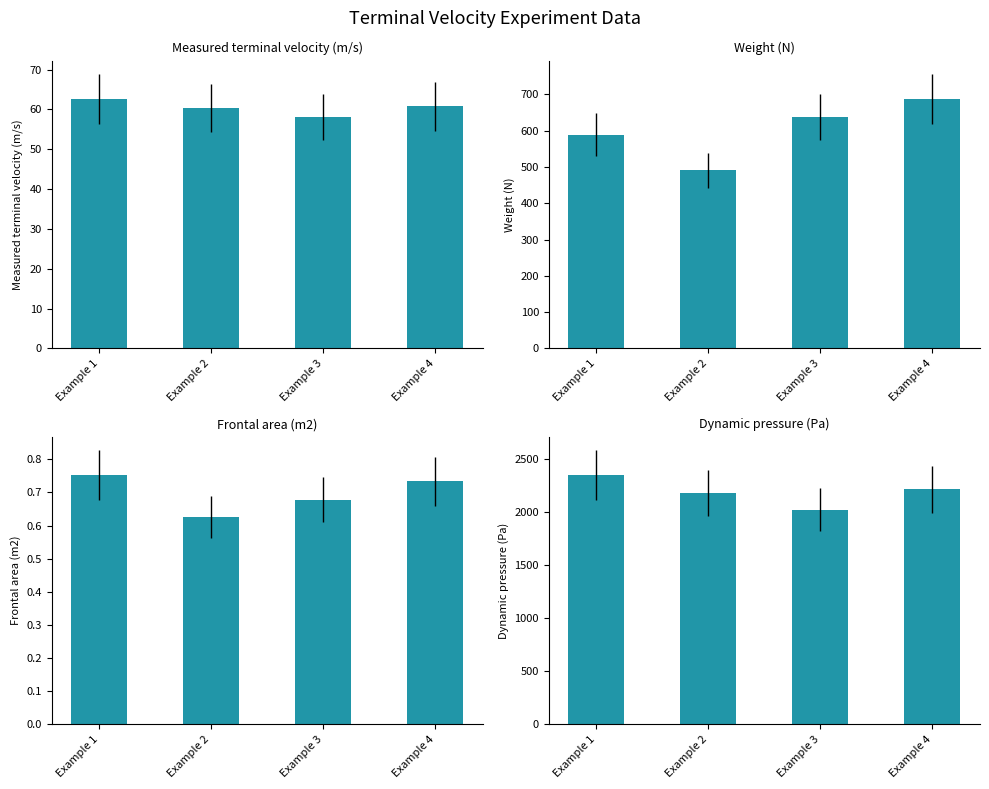

Reading right to left, list all the values displayed in this chart.

Measured terminal velocity (m/s): 60.8	58.1	60.3	62.6
Weight (N): 686.7	637.6	490.5	588.6
Frontal area (m2): 0.7	0.7	0.6	0.8
Dynamic pressure (Pa): 2217.4	2026.1	2184.9	2349.8